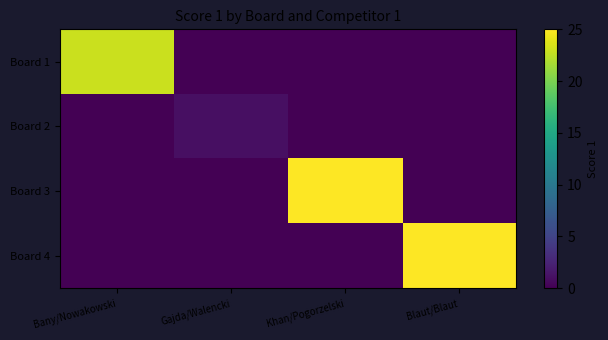

Between Gajda/Walencki and Blaut/Blaut, which is larger?

Gajda/Walencki